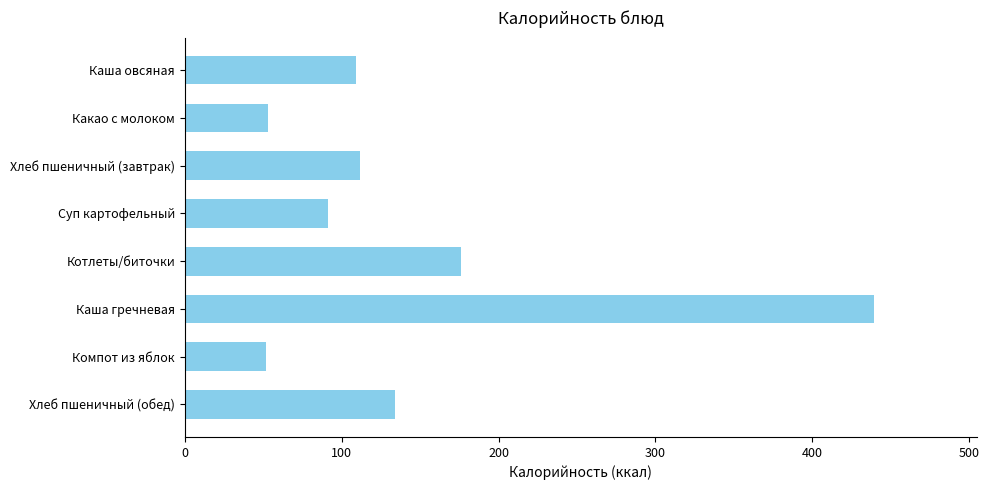

True or false: the data shows 176 at Котлеты/биточки.

True